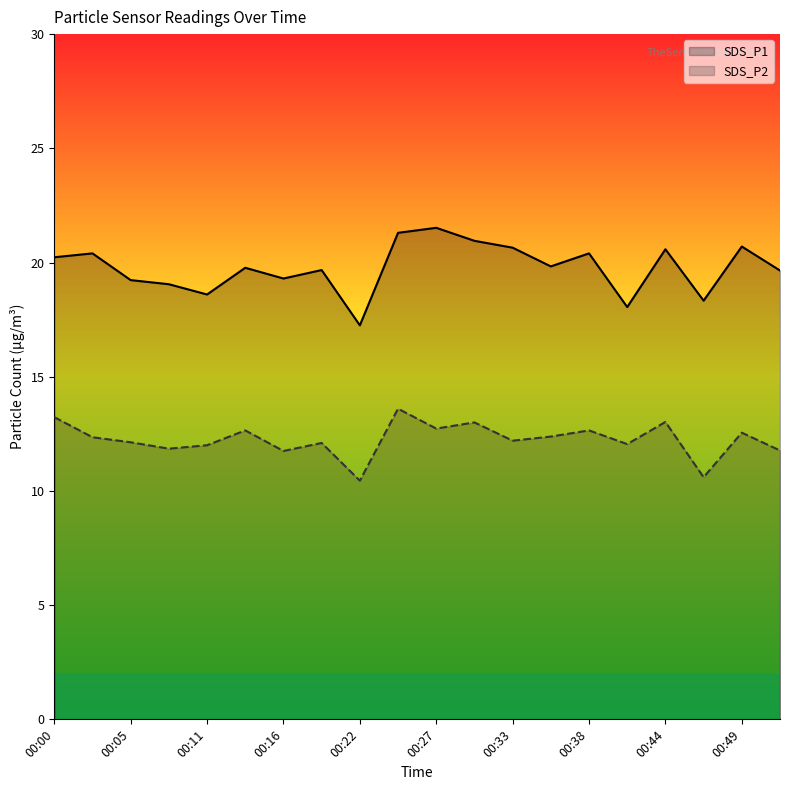

What is the lowest value of the SDS_P2 series?

10.4